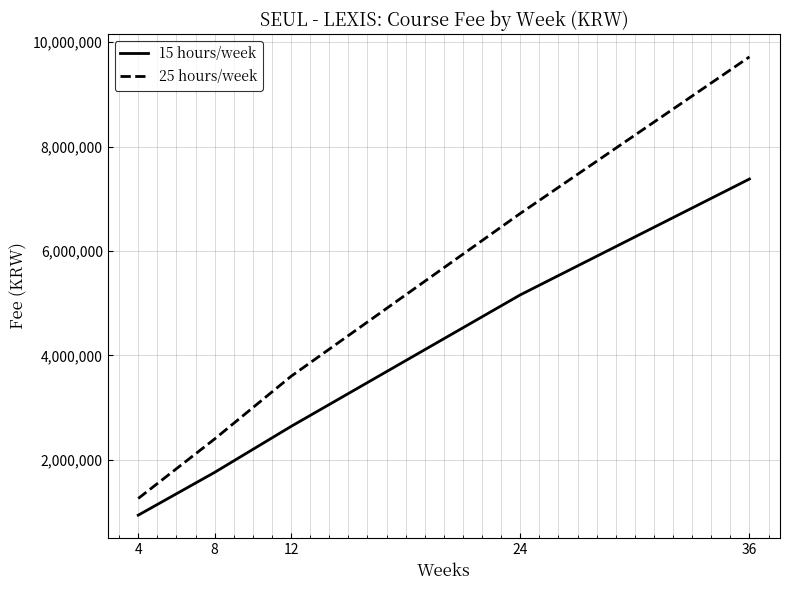

What is the maximum value for 25 hours/week?

9720000